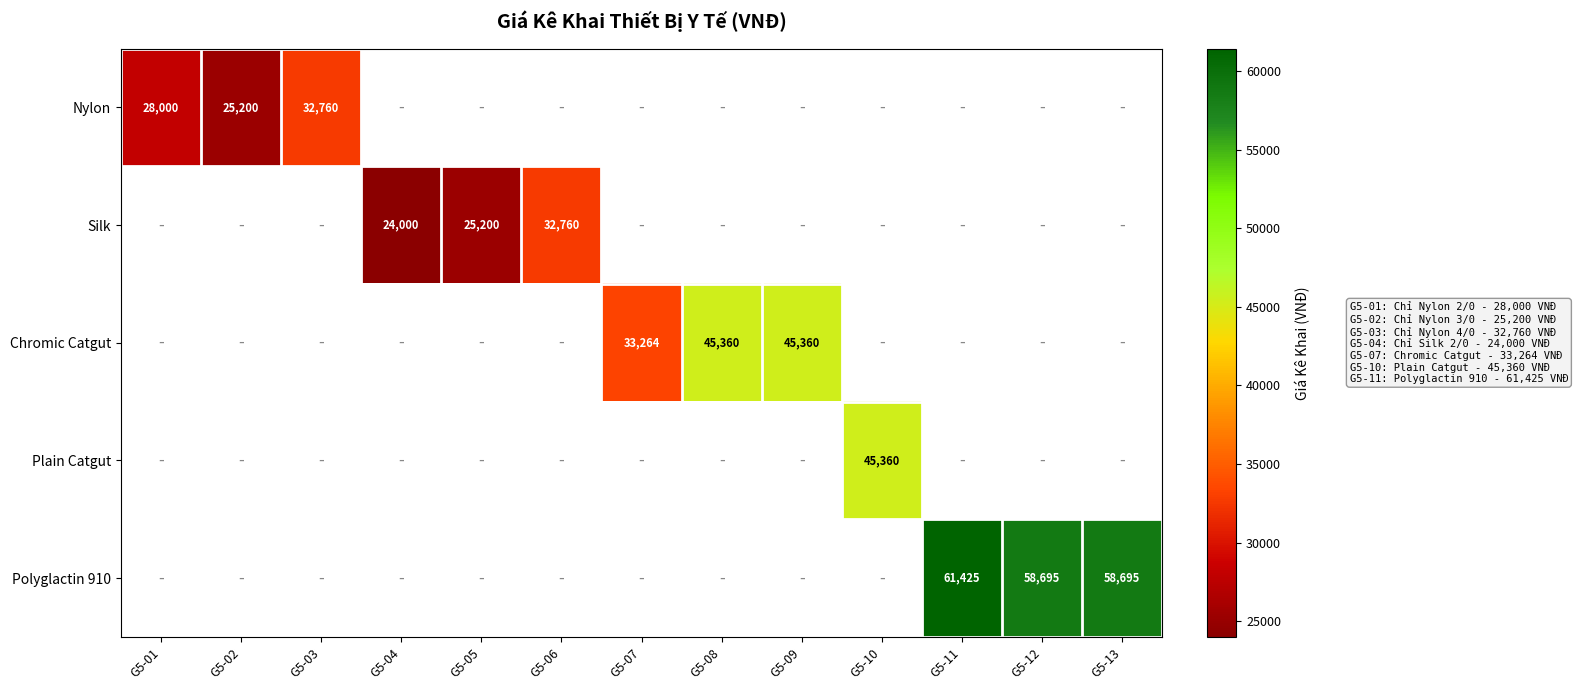

The value of Nylon at G5-01 is 28000. True or false?

True